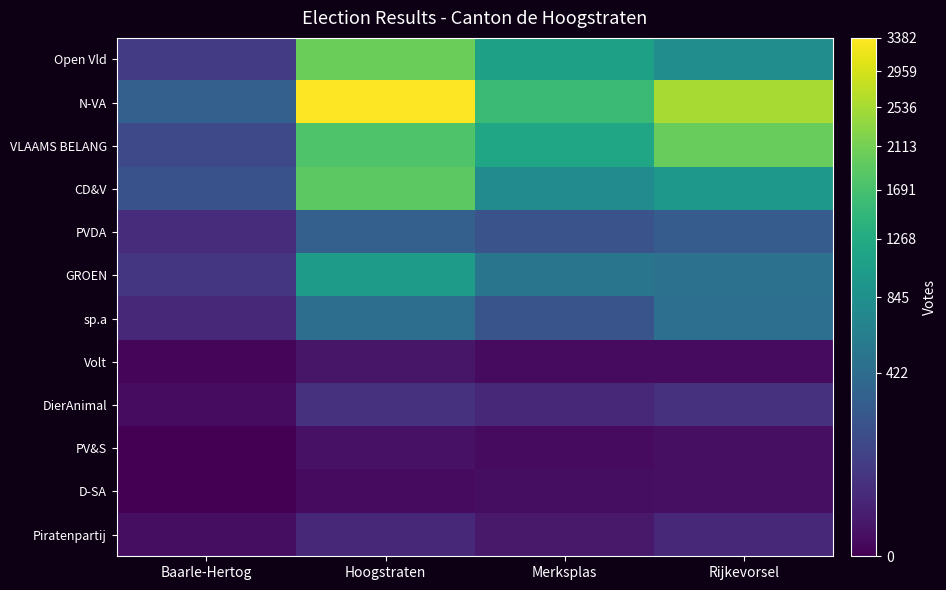

Reading right to left, transcribe all the data shown in this chart.

Open Vld: Rijkevorsel=813	Merksplas=1092	Hoogstraten=2043	Baarle-Hertog=101
N-VA: Rijkevorsel=2557	Merksplas=1565	Hoogstraten=3382	Baarle-Hertog=315
VLAAMS BELANG: Rijkevorsel=1983	Merksplas=1168	Hoogstraten=1777	Baarle-Hertog=163
CD&V: Rijkevorsel=968	Merksplas=782	Hoogstraten=1902	Baarle-Hertog=215
PVDA: Rijkevorsel=285	Merksplas=223	Hoogstraten=321	Baarle-Hertog=54
GROEN: Rijkevorsel=483	Merksplas=507	Hoogstraten=1022	Baarle-Hertog=86
sp.a: Rijkevorsel=452	Merksplas=226	Hoogstraten=444	Baarle-Hertog=41
Volt: Rijkevorsel=3	Merksplas=3	Hoogstraten=12	Baarle-Hertog=1
DierAnimal: Rijkevorsel=70	Merksplas=46	Hoogstraten=69	Baarle-Hertog=4
PV&S: Rijkevorsel=6	Merksplas=3	Hoogstraten=8	Baarle-Hertog=0
D-SA: Rijkevorsel=6	Merksplas=5	Hoogstraten=3	Baarle-Hertog=0
Piratenpartij: Rijkevorsel=42	Merksplas=16	Hoogstraten=43	Baarle-Hertog=5